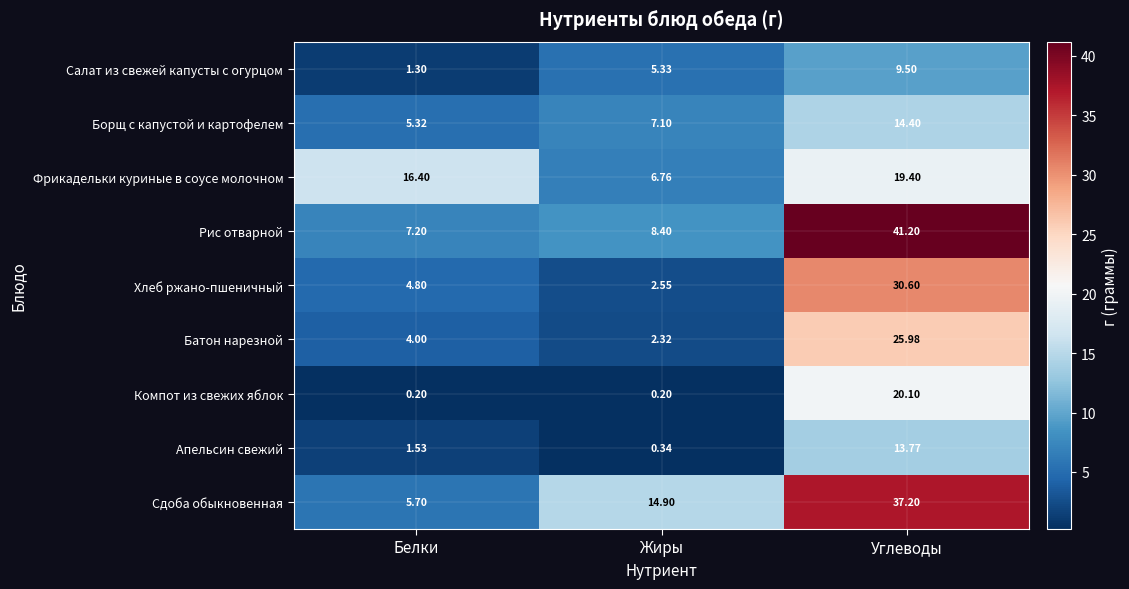

Where is Сдоба обыкновенная nearest to the value 21?

Жиры